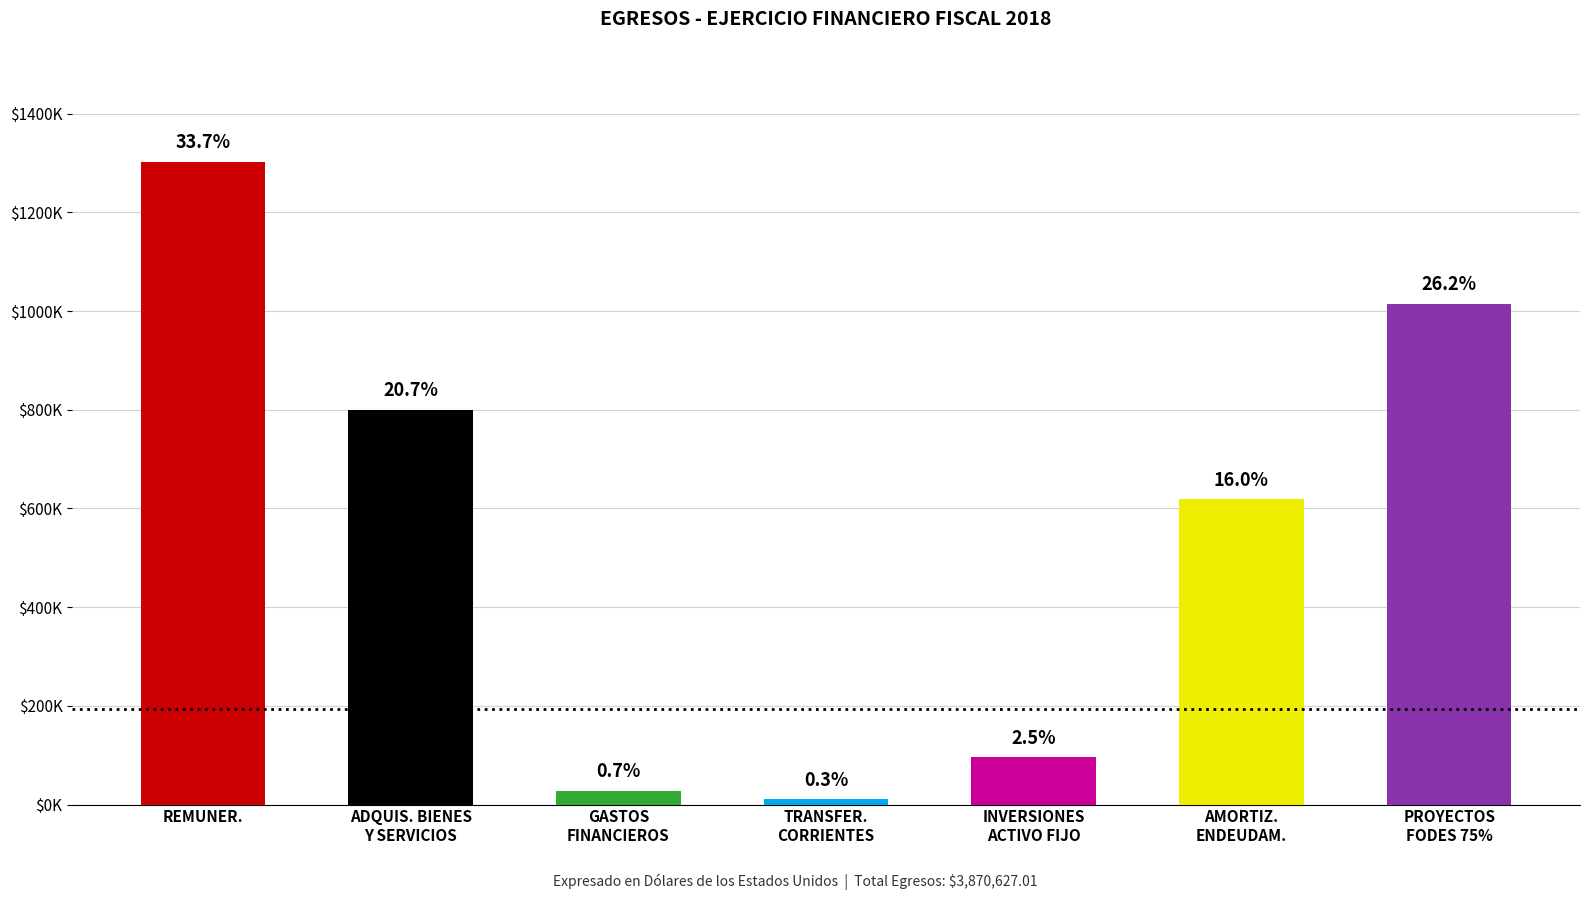

Reading left to right, extract all data points from this chart.

REMUNER.=1303066.9	ADQUIS. BIENES
Y SERVICIOS=800000.0	GASTOS
FINANCIEROS=27950.0	TRANSFER.
CORRIENTES=10600.0	INVERSIONES
ACTIVO FIJO=95868.5	AMORTIZ.
ENDEUDAM.=618785.9	PROYECTOS
FODES 75%=1014355.7